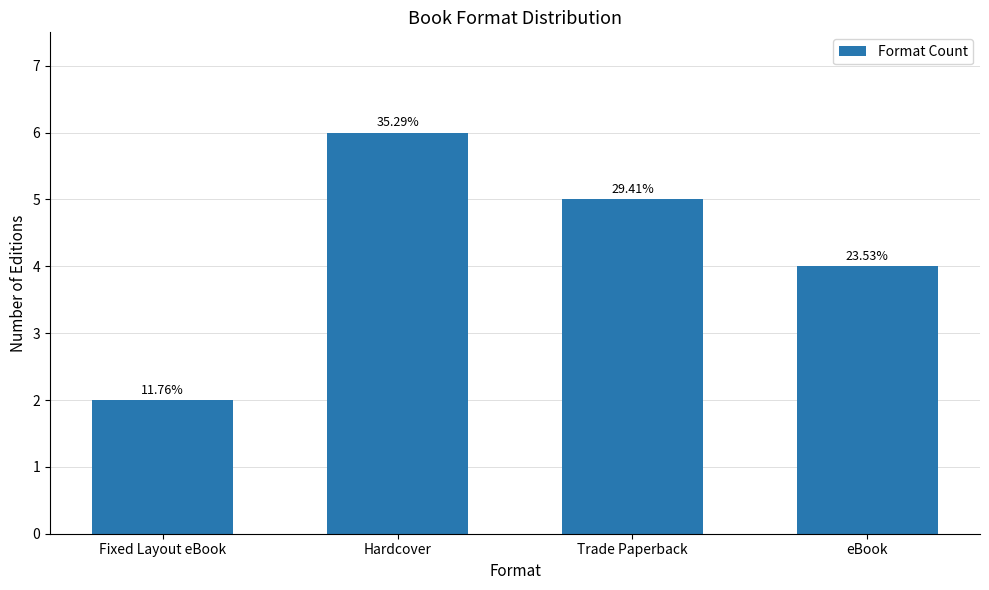

How many bars are there in total?

4